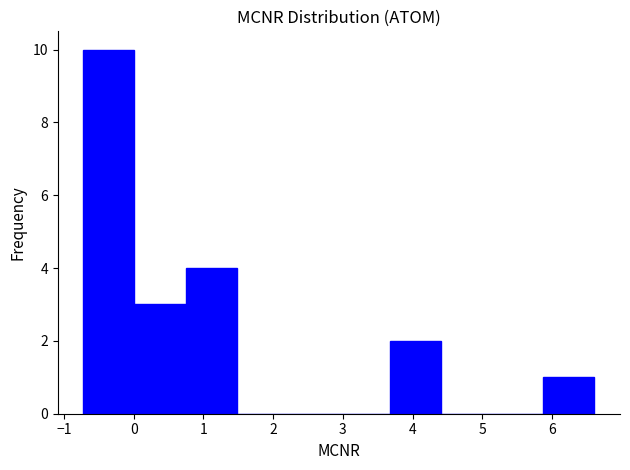

Over which range of the x-axis is the bar tallest?

-0.7 to 0.0